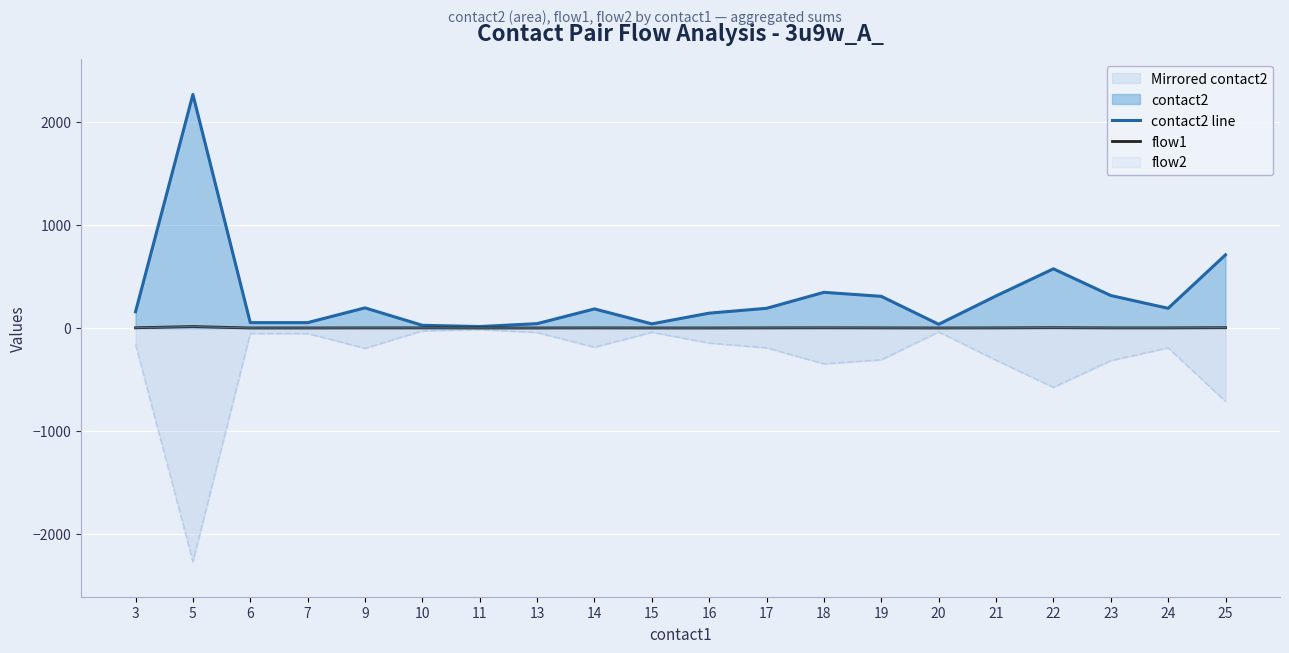

At which category does flow1 reach its first local valley?

20